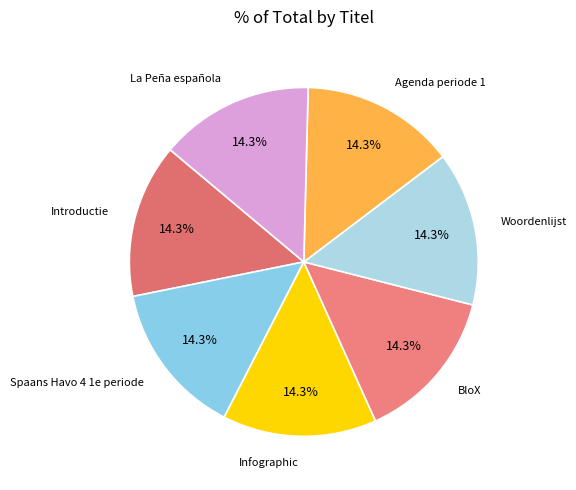

Is the sum of BloX and Woordenlijst greater than half?

No